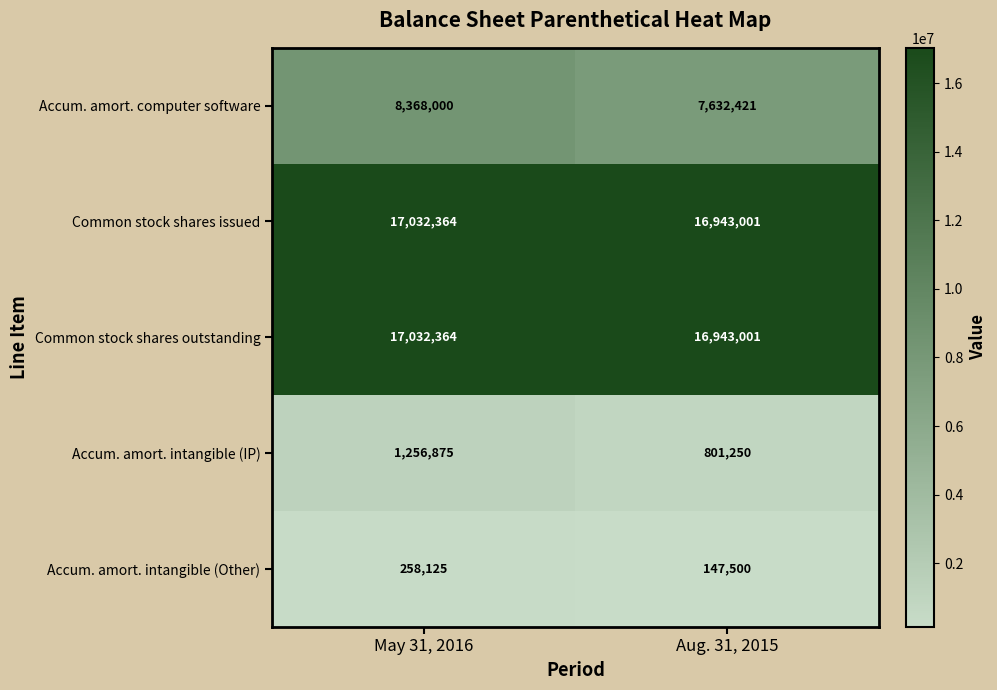

How many data points does each series have?

2